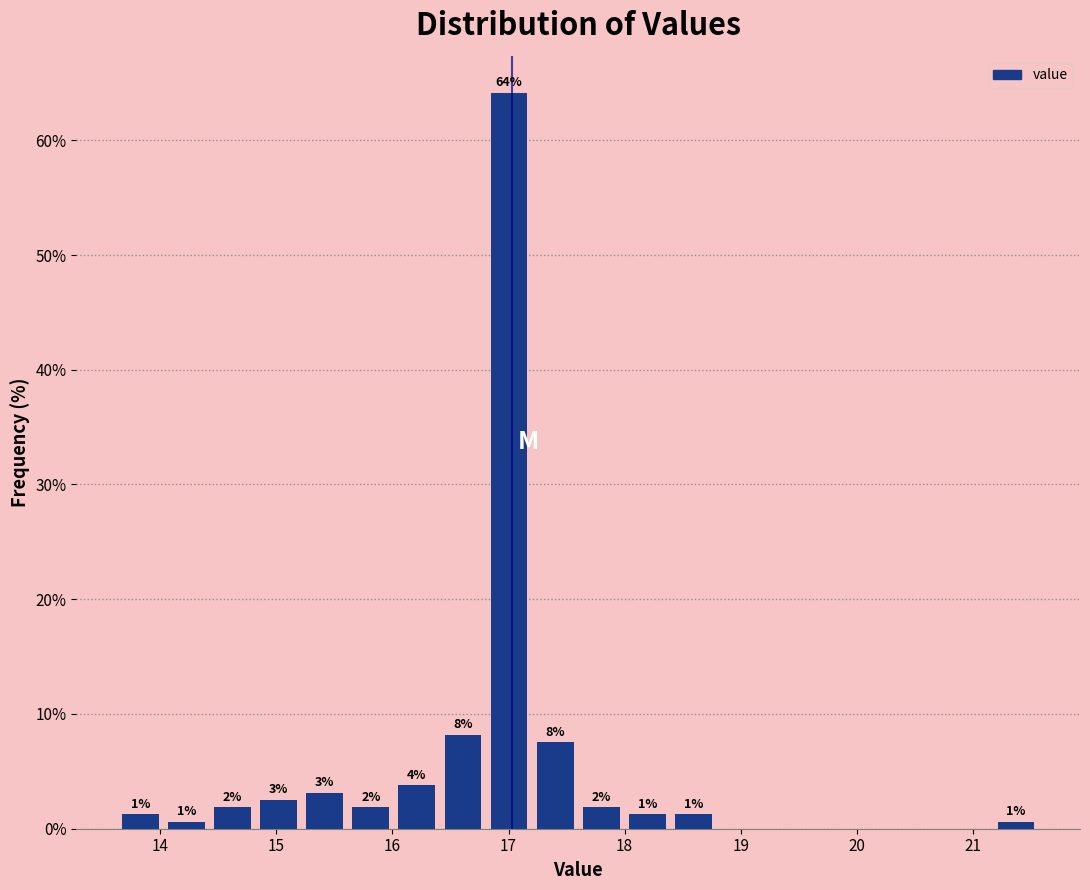

Read against the x-axis, roughly where is the centre of the tallest bar?

17.0